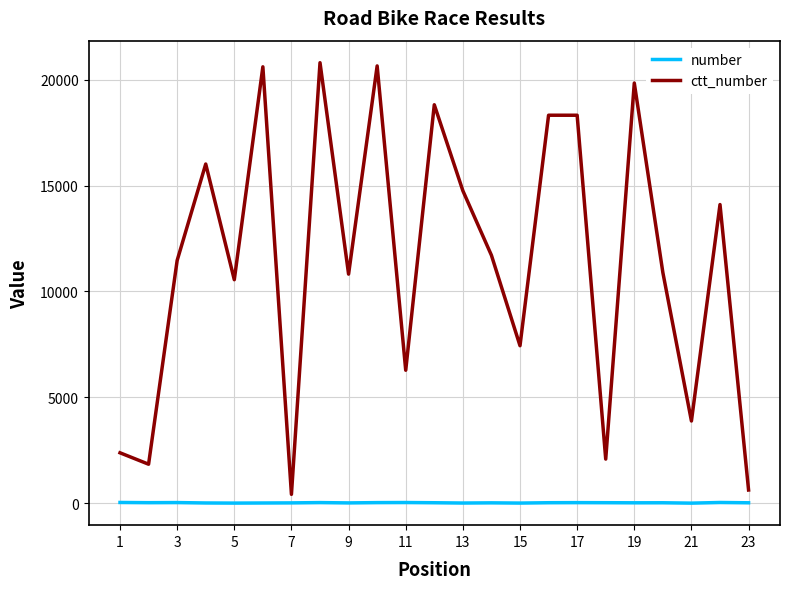

List the series in order of their peak value, lowest first.

number, ctt_number